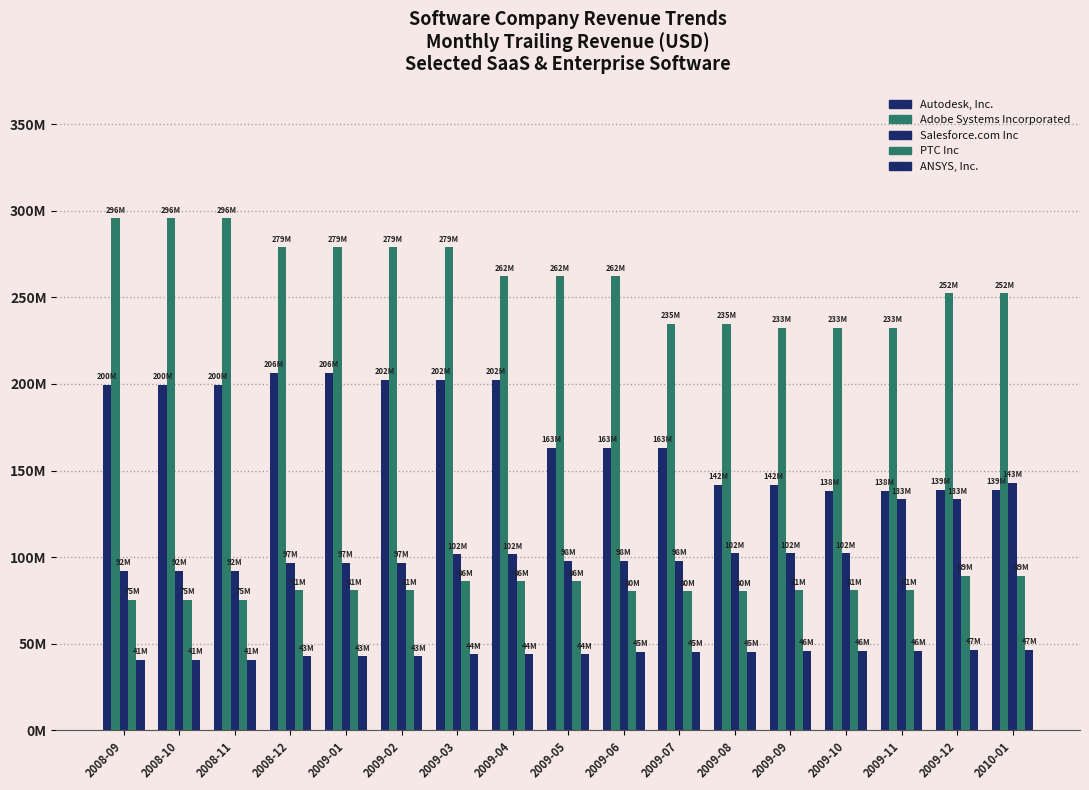

What is the difference between the highest and lowest values at 2009-03?

234901166.7